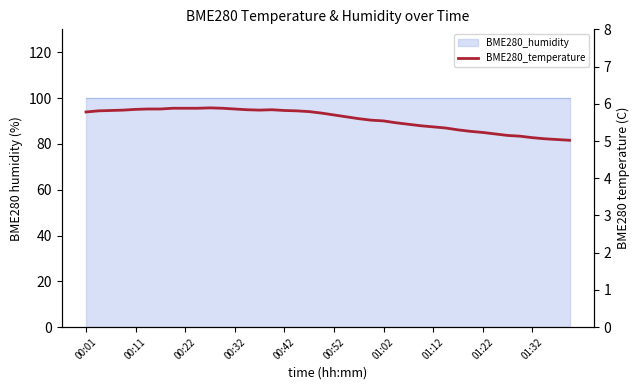

Reading left to right, extract all data points from this chart.

5.8	5.8	5.8	5.8	5.8	5.9	5.9	5.9	5.9	5.9	5.9	5.9	5.9	5.8	5.8	5.8	5.8	5.8	5.8	5.8	5.7	5.7	5.6	5.6	5.5	5.5	5.5	5.4	5.4	5.3	5.3	5.3	5.2	5.2	5.2	5.1	5.1	5.1	5.0	5.0